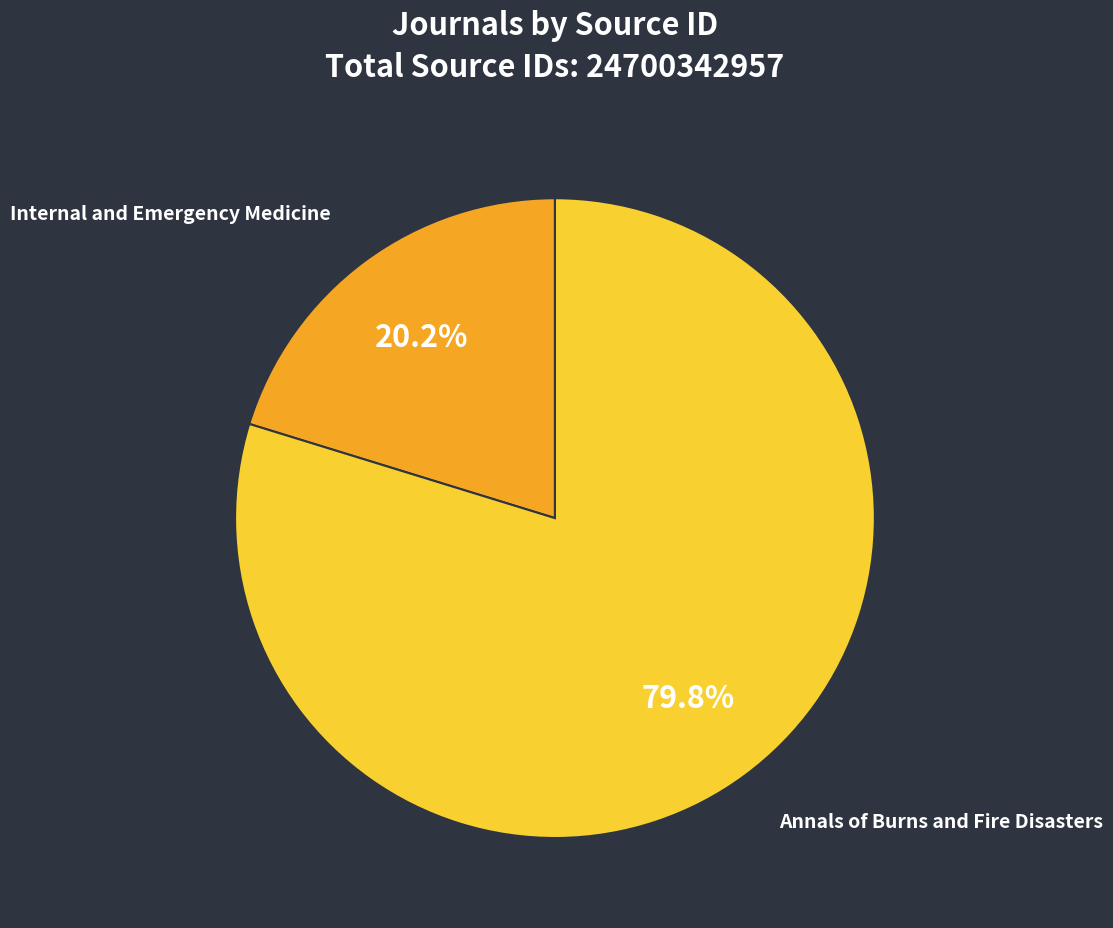

To the nearest percent, what is the combined percentage of Internal and Emergency Medicine and Annals of Burns and Fire Disasters?

100%